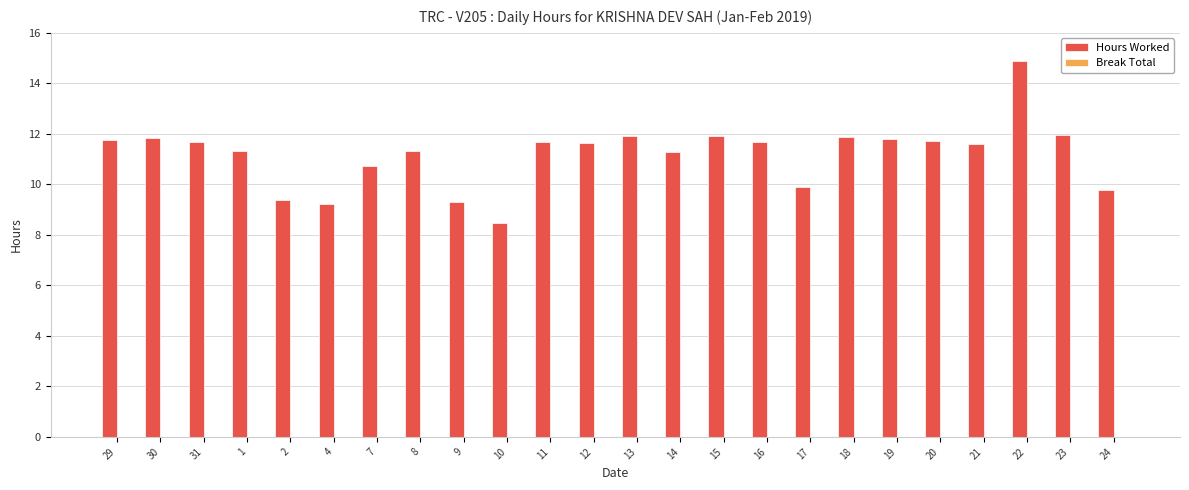

What is the average value?

11.2